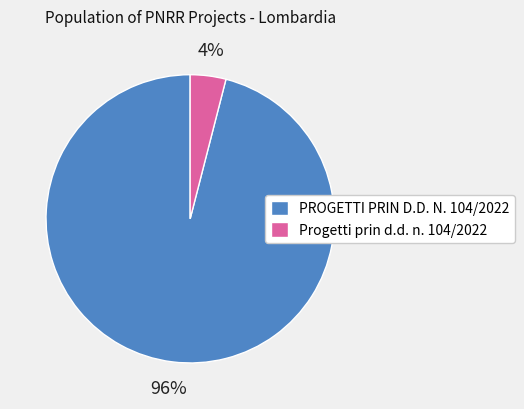

What is the largest slice in the pie chart?

PROGETTI PRIN D.D. N. 104/2022